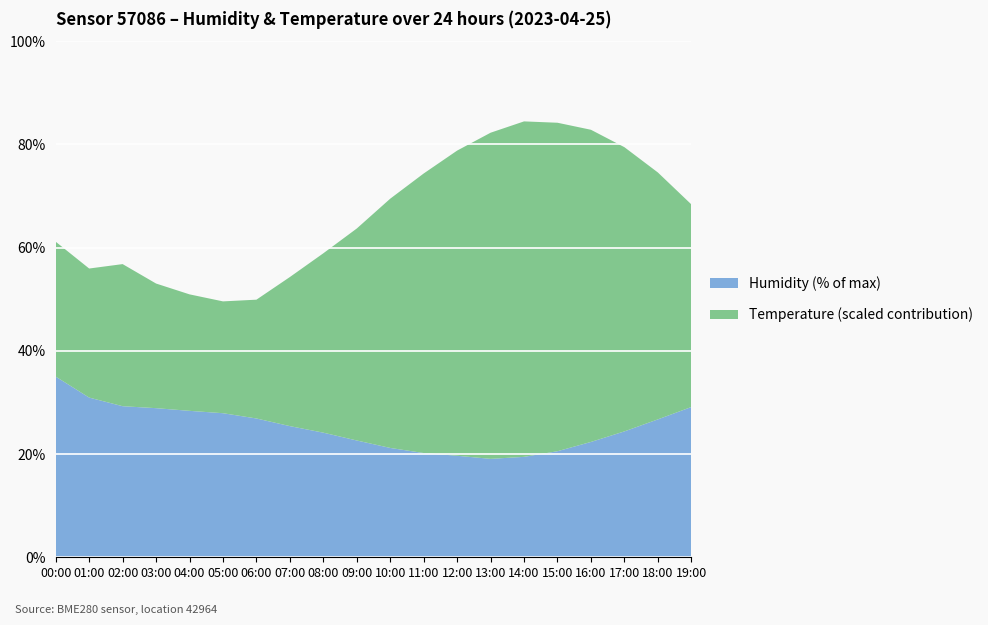

The Humidity (% of max) series shows 28.4 at 04:00. True or false?

True